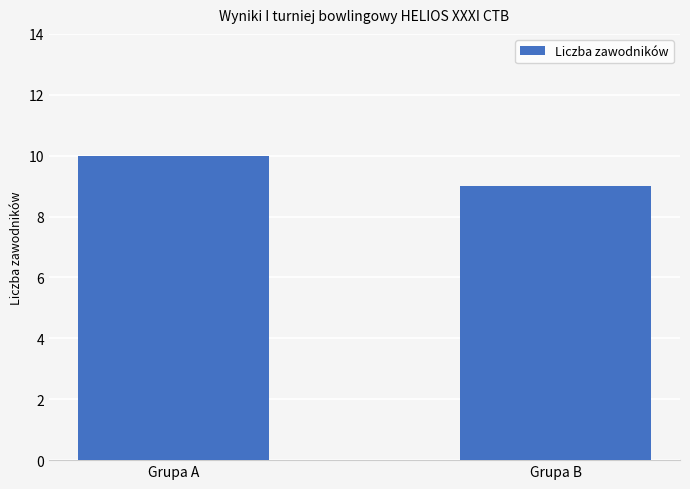

List the labels in order of value, largest first.

Grupa A, Grupa B